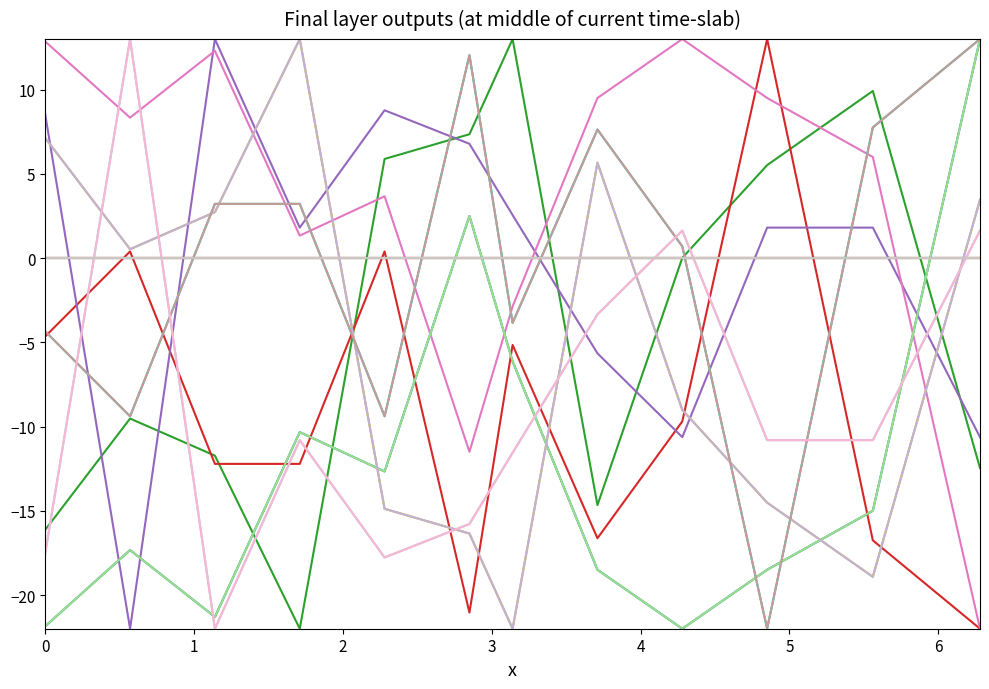

The Battery Ventures 2 series shows -7.6 at 5. True or false?

False